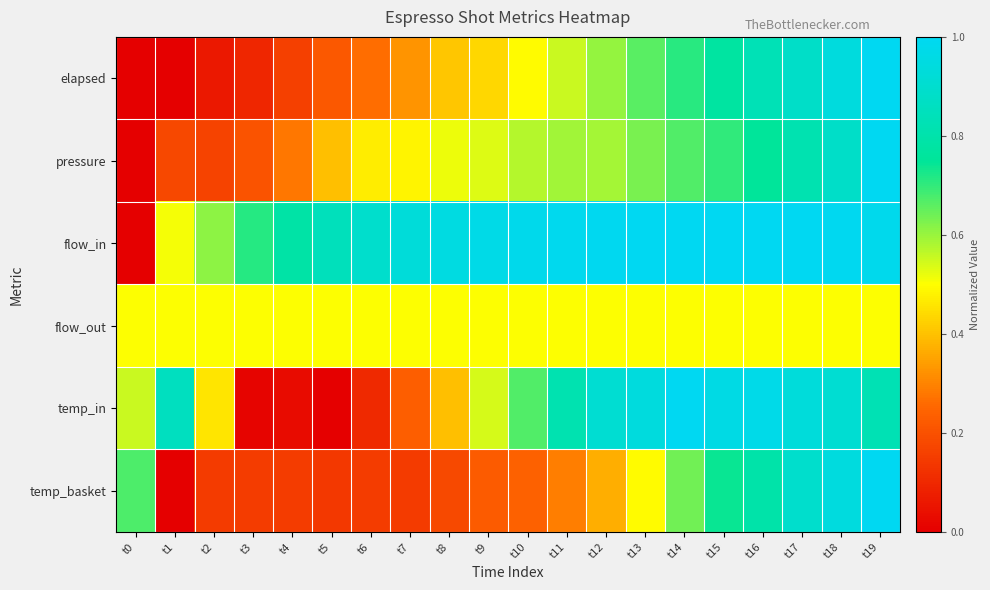

Reading right to left, extract all data points from this chart.

elapsed: t19=1.0	t18=0.9	t17=0.9	t16=0.8	t15=0.8	t14=0.7	t13=0.7	t12=0.6	t11=0.6	t10=0.5	t9=0.4	t8=0.4	t7=0.3	t6=0.3	t5=0.2	t4=0.2	t3=0.1	t2=0.1	t1=0.0	t0=0.0
pressure: t19=1.0	t18=0.9	t17=0.8	t16=0.8	t15=0.7	t14=0.7	t13=0.6	t12=0.6	t11=0.6	t10=0.6	t9=0.5	t8=0.5	t7=0.5	t6=0.5	t5=0.4	t4=0.3	t3=0.2	t2=0.2	t1=0.2	t0=0.0
flow_in: t19=1.0	t18=1.0	t17=1.0	t16=1.0	t15=1.0	t14=1.0	t13=1.0	t12=1.0	t11=1.0	t10=1.0	t9=1.0	t8=1.0	t7=0.9	t6=0.9	t5=0.8	t4=0.8	t3=0.7	t2=0.6	t1=0.5	t0=0.0
flow_out: t19=0.5	t18=0.5	t17=0.5	t16=0.5	t15=0.5	t14=0.5	t13=0.5	t12=0.5	t11=0.5	t10=0.5	t9=0.5	t8=0.5	t7=0.5	t6=0.5	t5=0.5	t4=0.5	t3=0.5	t2=0.5	t1=0.5	t0=0.5
temp_in: t19=0.8	t18=0.9	t17=0.9	t16=1.0	t15=1.0	t14=1.0	t13=0.9	t12=0.9	t11=0.8	t10=0.7	t9=0.5	t8=0.4	t7=0.2	t6=0.1	t5=0.0	t4=0.0	t3=0.0	t2=0.5	t1=0.9	t0=0.6
temp_basket: t19=1.0	t18=0.9	t17=0.9	t16=0.8	t15=0.7	t14=0.6	t13=0.5	t12=0.4	t11=0.3	t10=0.2	t9=0.2	t8=0.2	t7=0.1	t6=0.1	t5=0.1	t4=0.1	t3=0.1	t2=0.1	t1=0.0	t0=0.7